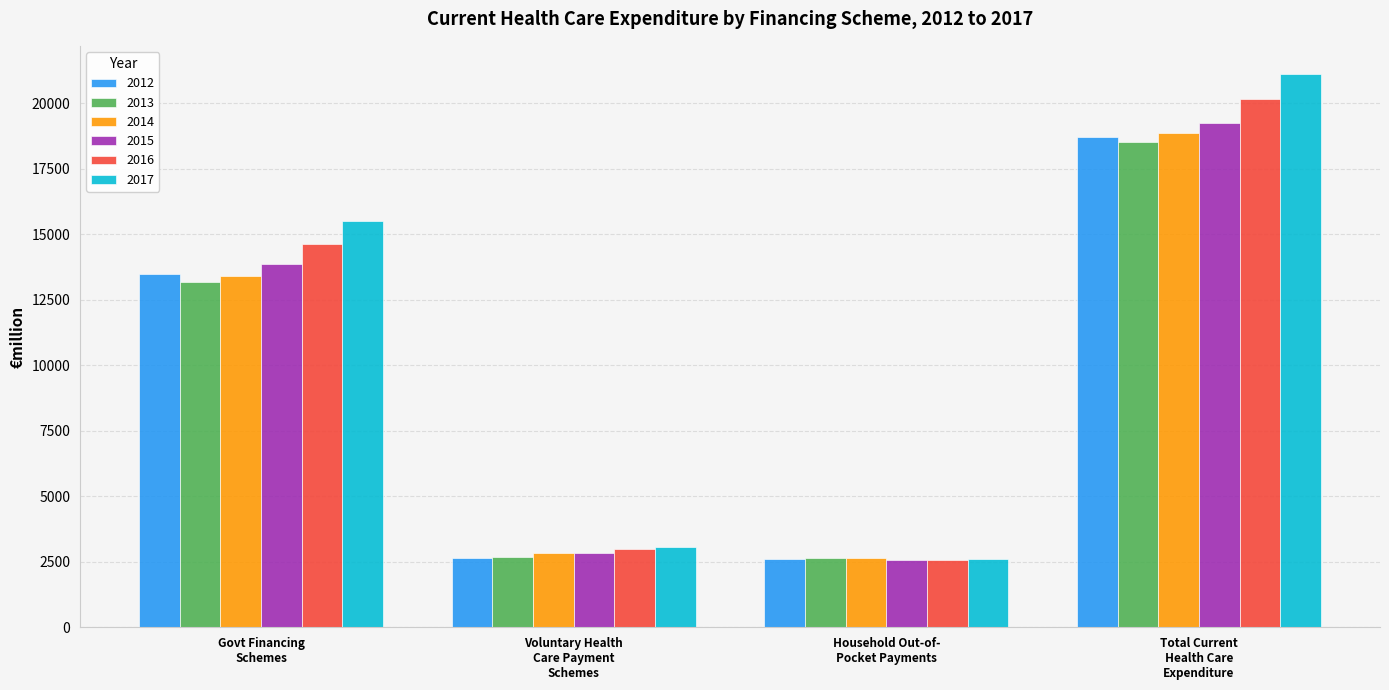

What is the minimum value for 2013?

2642.3